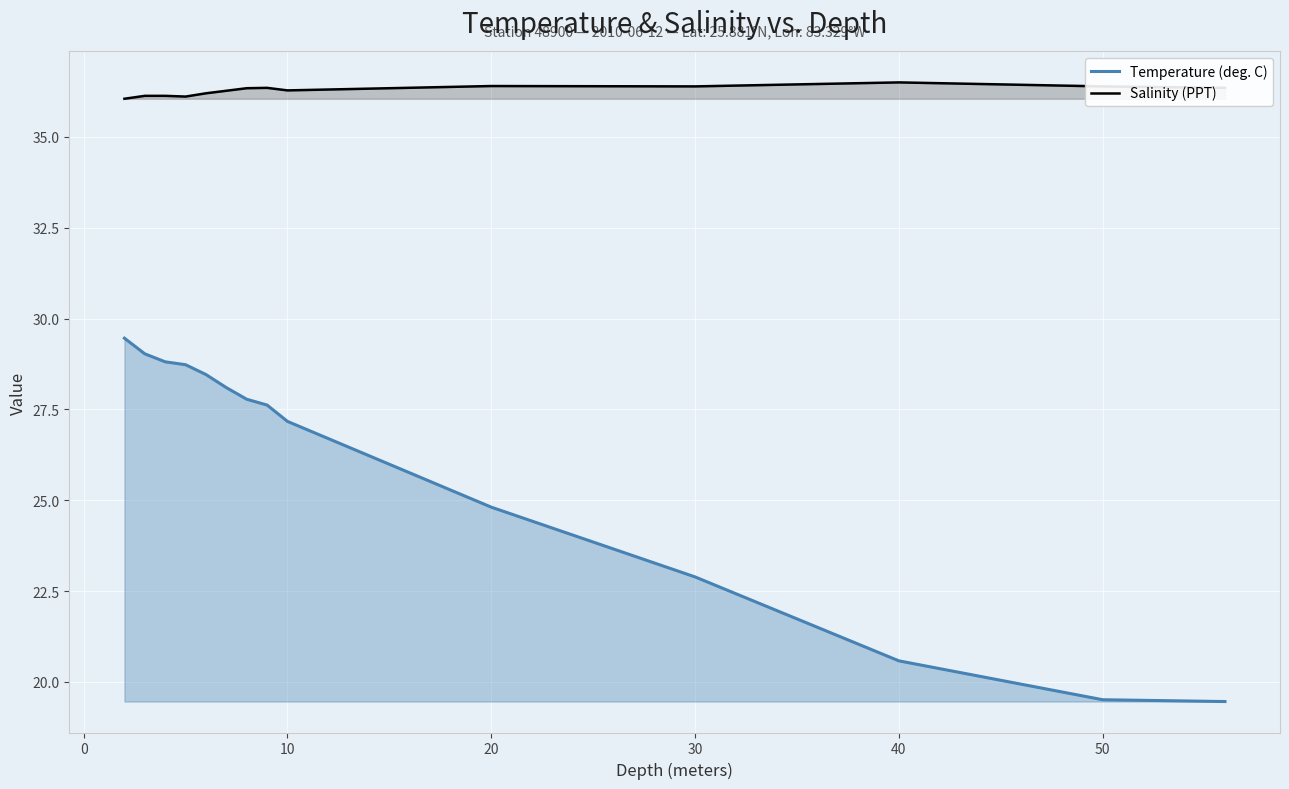

The value of Salinity (PPT) at 40 is 24.1. True or false?

False